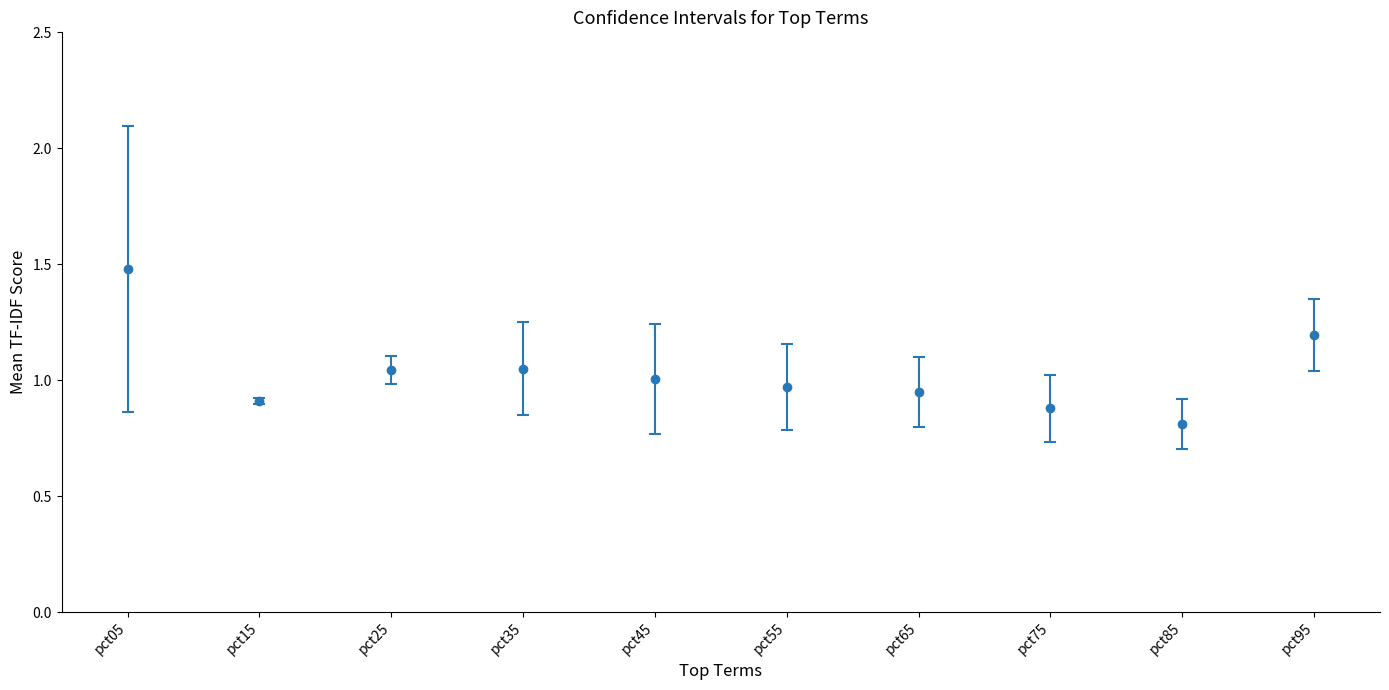

Which category has the lowest value across all series?

pct85